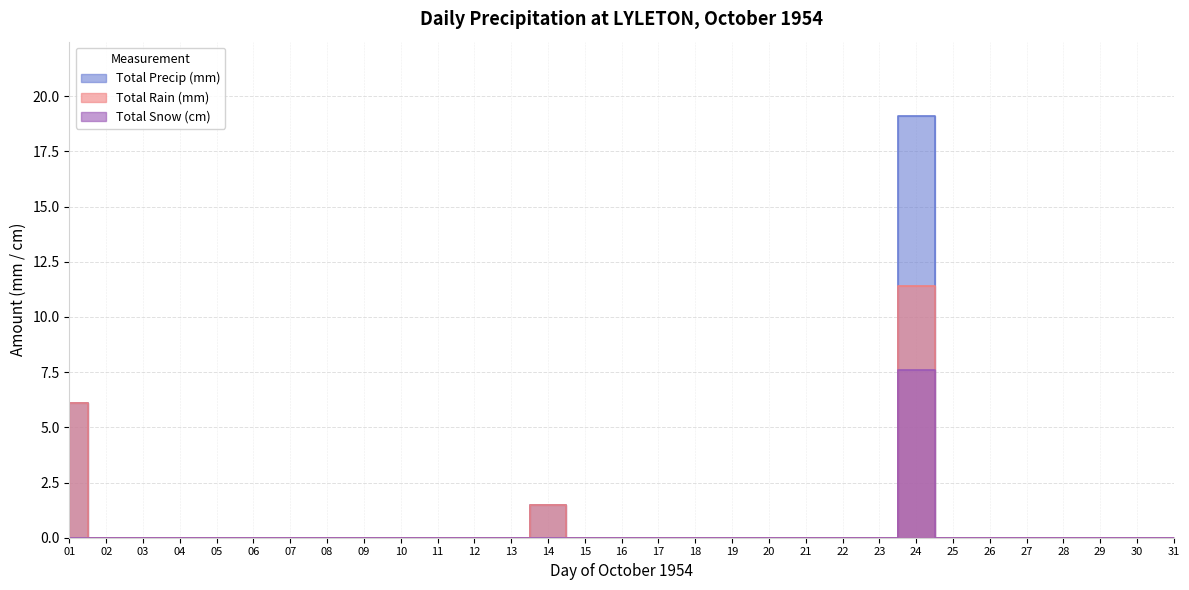

Reading left to right, extract all data points from this chart.

Total Rain (mm): 01=6.1	02=0.0	03=0.0	04=0.0	05=0.0	06=0.0	07=0.0	08=0.0	09=0.0	10=0.0	11=0.0	12=0.0	13=0.0	14=1.5	15=0.0	16=0.0	17=0.0	18=0.0	19=0.0	20=0.0	21=0.0	22=0.0	23=0.0	24=11.4	25=0.0	26=0.0	27=0.0	28=0.0	29=0.0	30=0.0	31=0.0
Total Snow (cm): 01=0.0	02=0.0	03=0.0	04=0.0	05=0.0	06=0.0	07=0.0	08=0.0	09=0.0	10=0.0	11=0.0	12=0.0	13=0.0	14=0.0	15=0.0	16=0.0	17=0.0	18=0.0	19=0.0	20=0.0	21=0.0	22=0.0	23=0.0	24=7.6	25=0.0	26=0.0	27=0.0	28=0.0	29=0.0	30=0.0	31=0.0
Total Precip (mm): 01=6.1	02=0.0	03=0.0	04=0.0	05=0.0	06=0.0	07=0.0	08=0.0	09=0.0	10=0.0	11=0.0	12=0.0	13=0.0	14=1.5	15=0.0	16=0.0	17=0.0	18=0.0	19=0.0	20=0.0	21=0.0	22=0.0	23=0.0	24=19.1	25=0.0	26=0.0	27=0.0	28=0.0	29=0.0	30=0.0	31=0.0